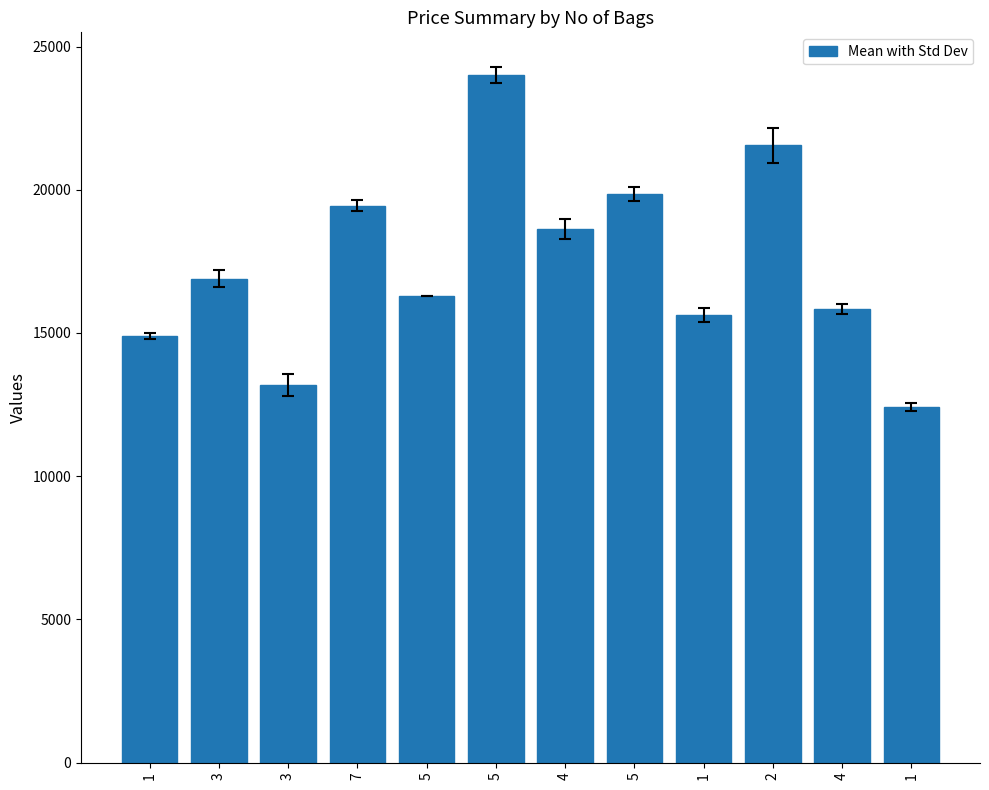

Rank the categories by value from highest to lowest.

5, 2, 5, 7, 4, 3, 5, 4, 1, 1, 3, 1